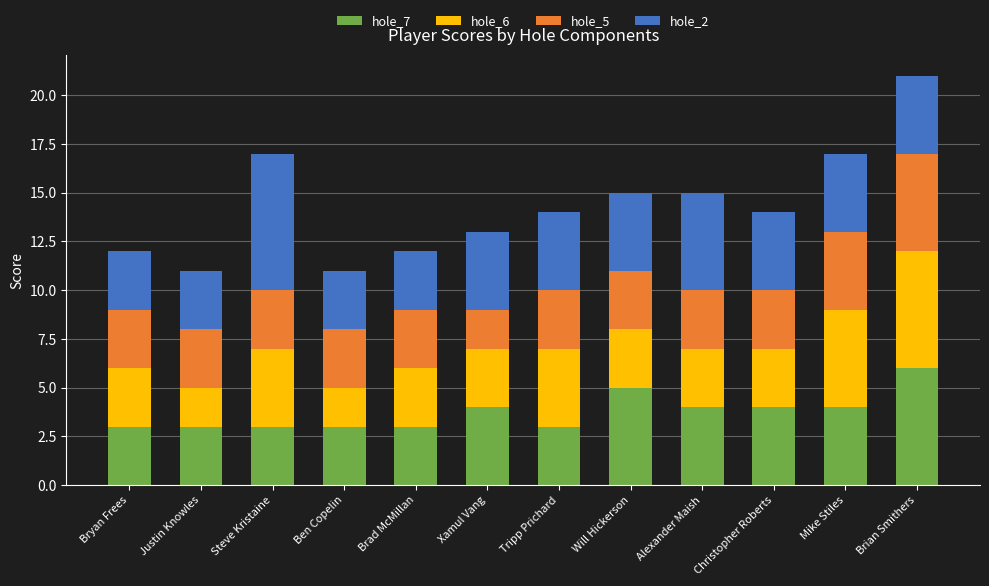

At which category is the sum across all series the highest?

Brian Smithers